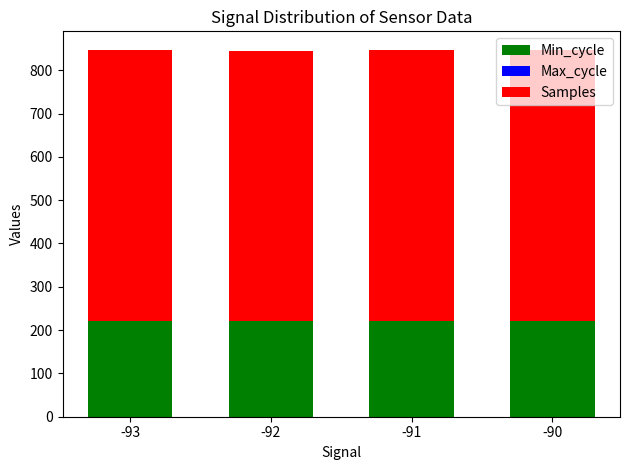

Is it true that Min_cycle equals 220.0 at -92?

True